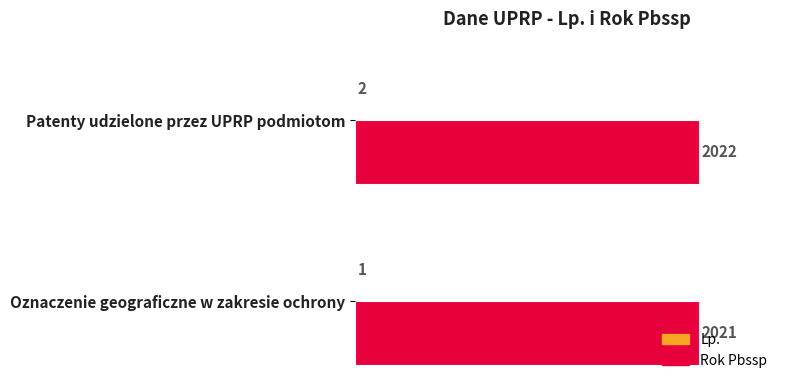

Is it true that Rok Pbssp equals 2021 at Oznaczenie geograficzne w zakresie ochrony?

True